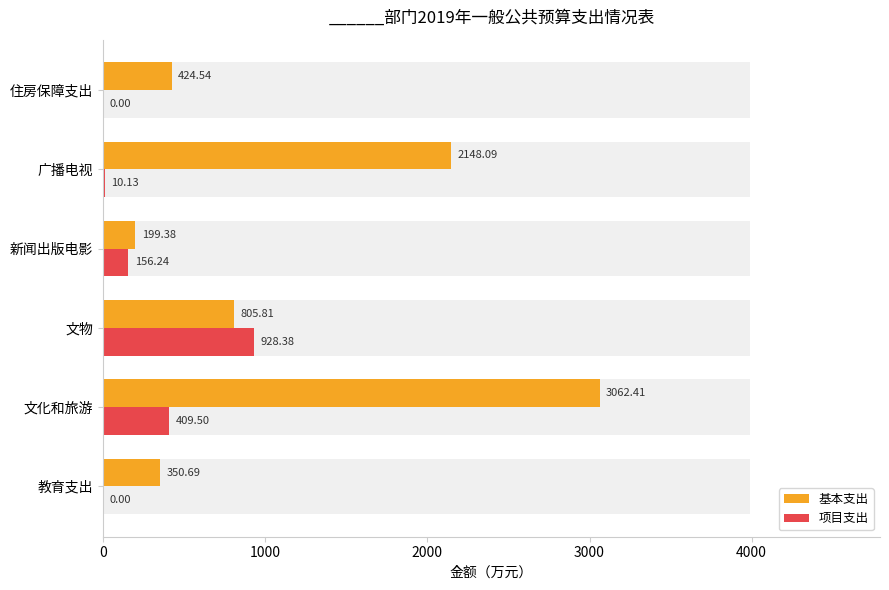

Which series changed the most between 文物 and 住房保障支出?

项目支出